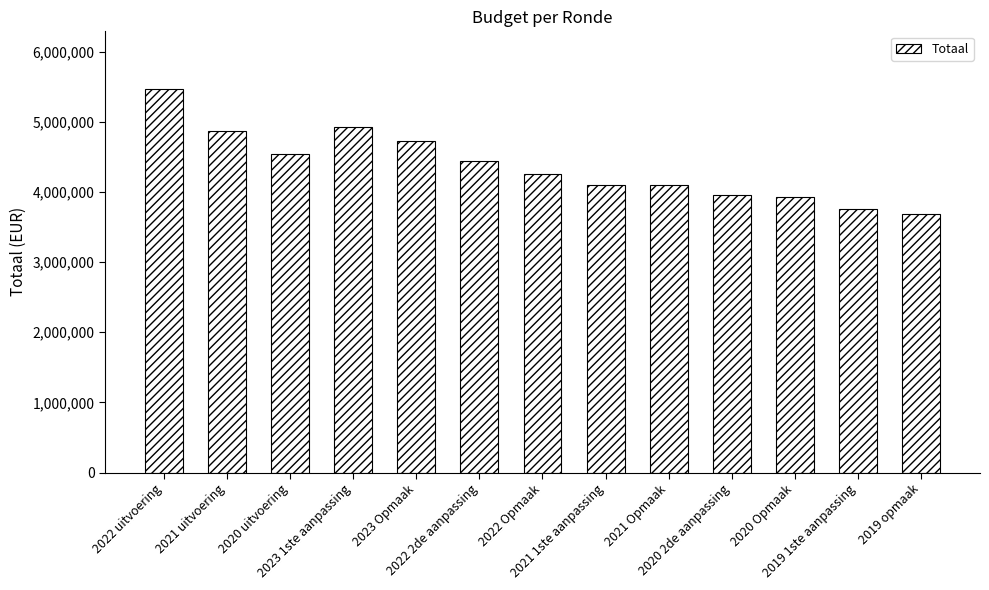

The value at 2019 1ste aanpassing is 2338024. True or false?

False